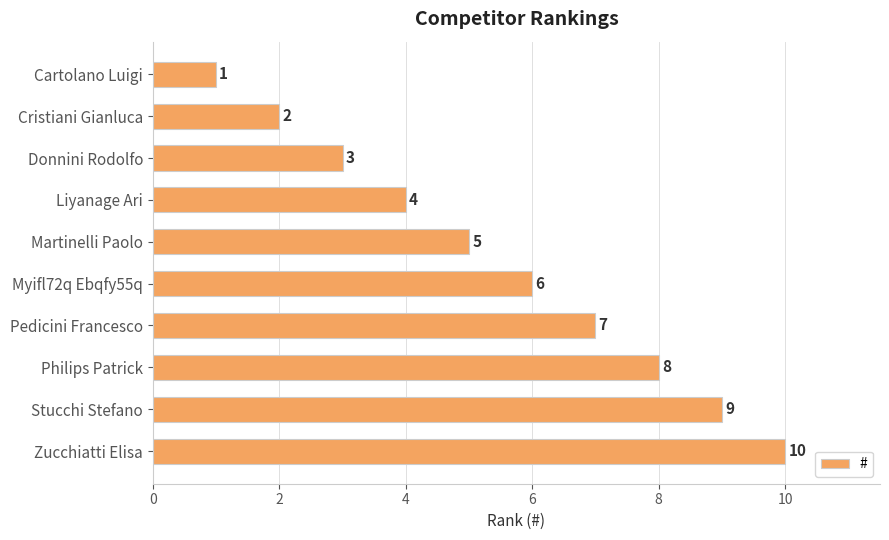

Is it true that the value at Myifl72q Ebqfy55q is 6?

True